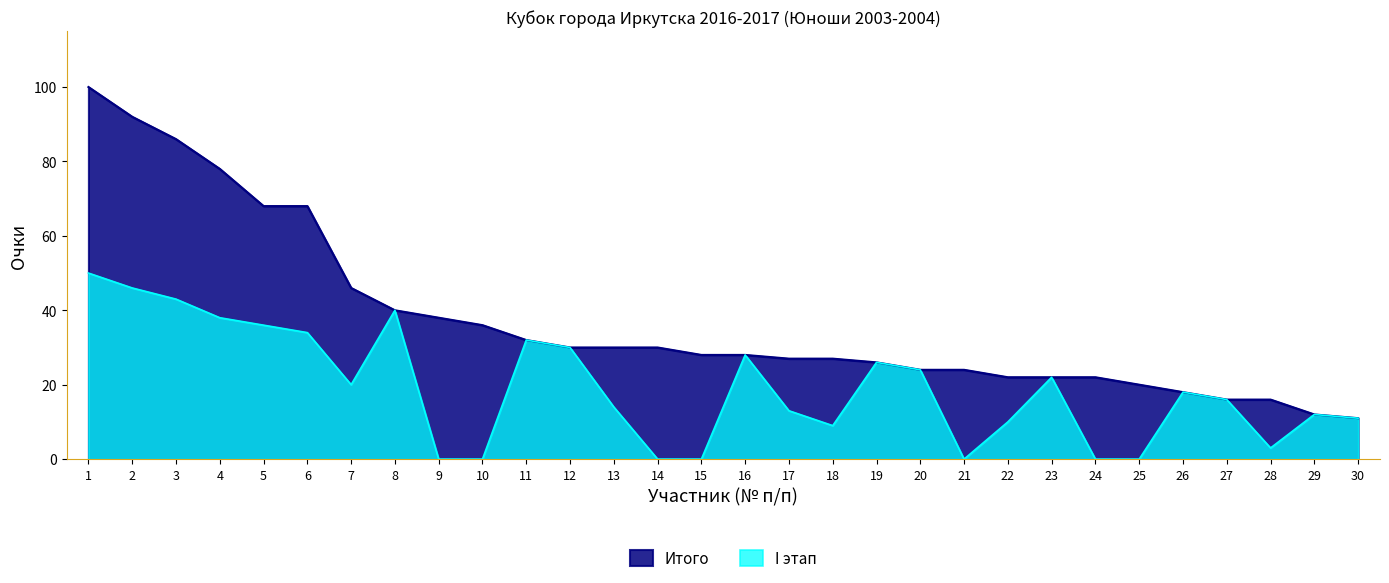

Reading left to right, list all the values displayed in this chart.

Итого: 100	92	86	78	68	68	46	40	38	36	32	30	30	30	28	28	27	27	26	24	24	22	22	22	20	18	16	16	12	11
I этап: 50	46	43	38	36	34	20	40	0	0	32	30	14	0	0	28	13	9	26	24	0	10	22	0	0	18	16	3	12	11